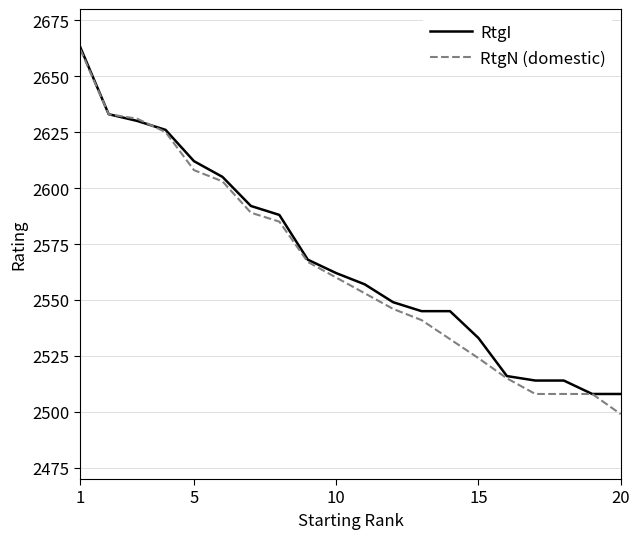

The chart shows a value of 1724 at 7. True or false?

False